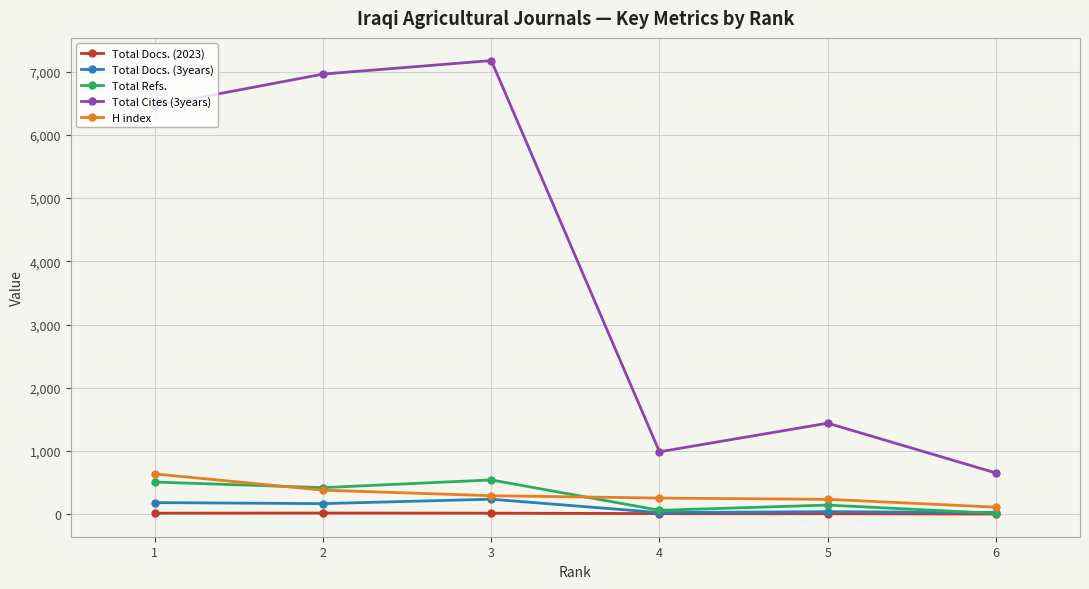

What is the difference between the second highest and minimum values in the H index series?

269